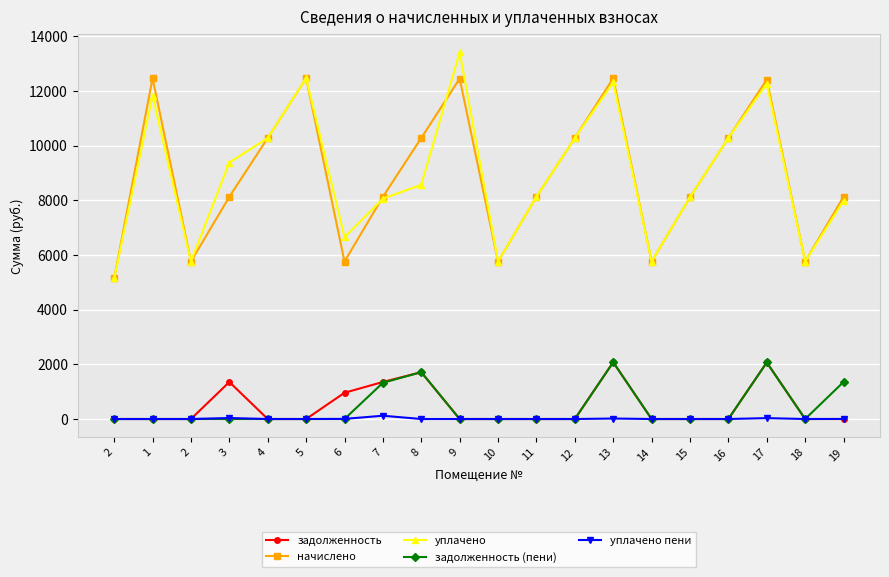

True or false: задолженность and уплачено cross at least once.

False